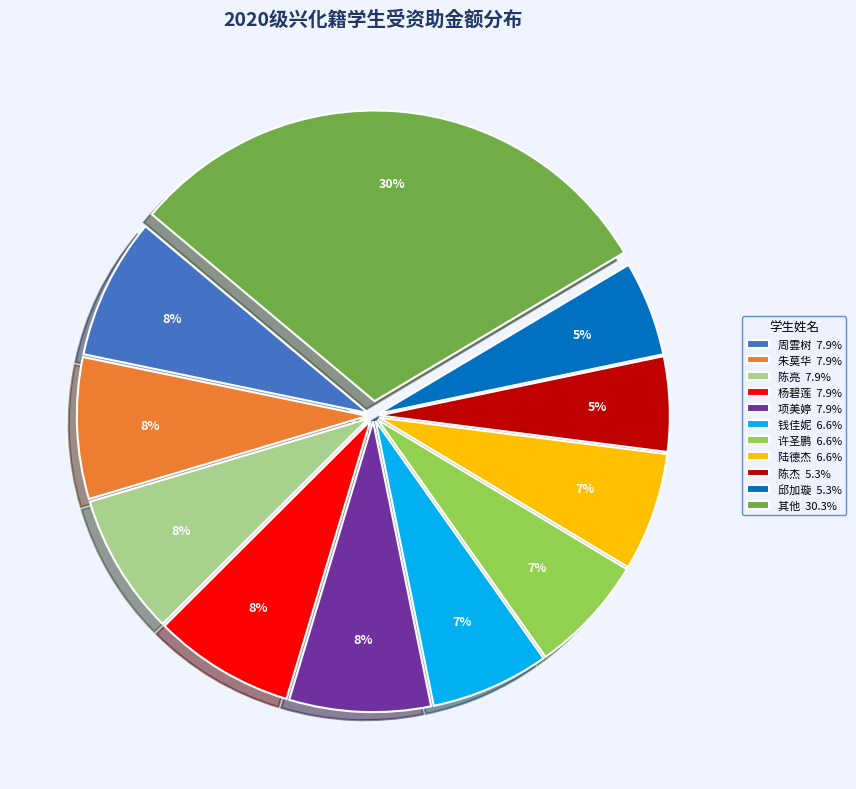

Is the sum of 其他 30.3% and 陈亮 7.9% greater than half?

No